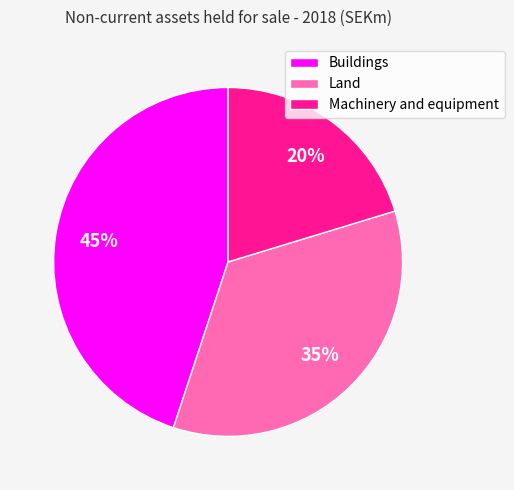

Rank the categories by value from highest to lowest.

Buildings, Land, Machinery and equipment